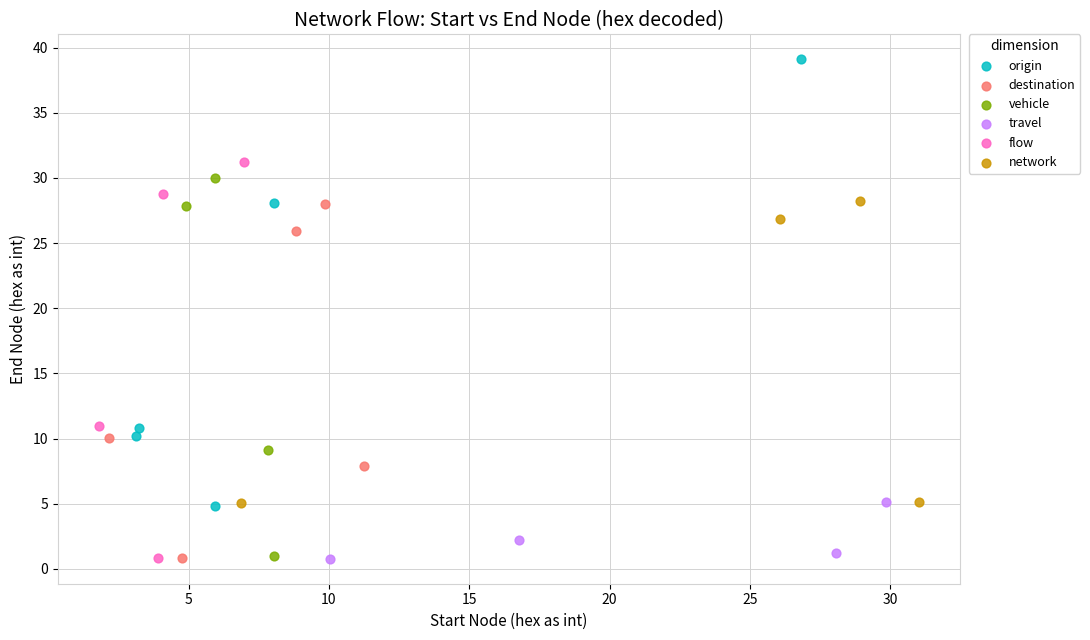

Which series has the largest Y range (max minus min)?

origin